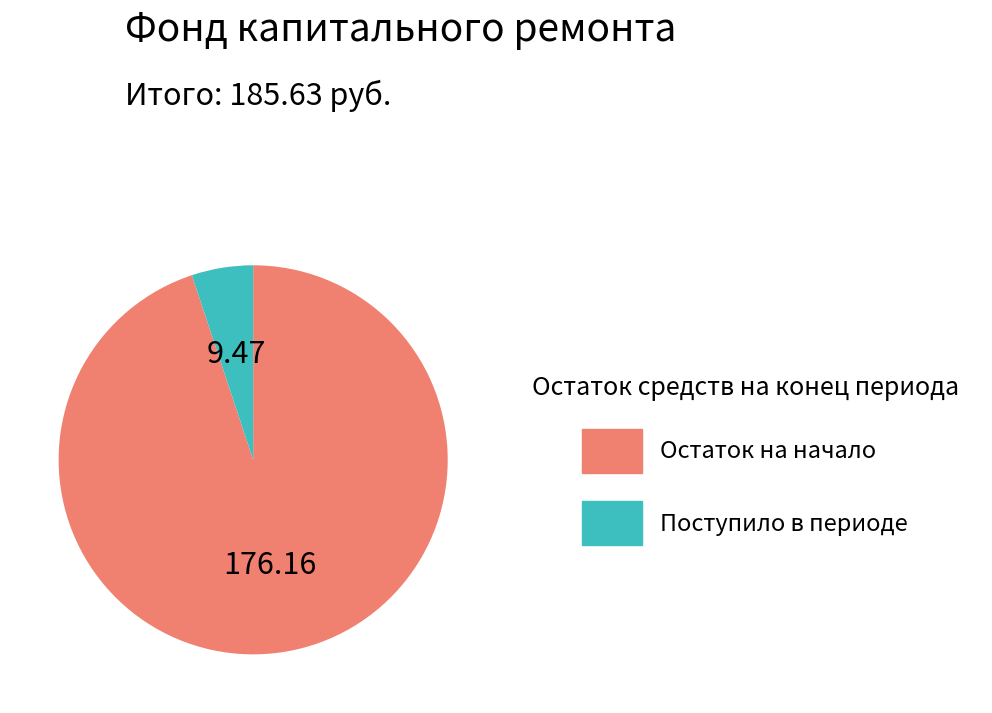

Which slice represents more than half of the pie?

Остаток на начало